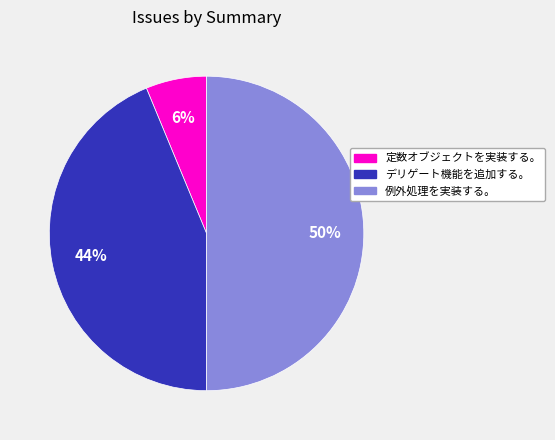

Rank the categories by value from lowest to highest.

定数オブジェクトを実装する。, デリゲート機能を追加する。, 例外処理を実装する。